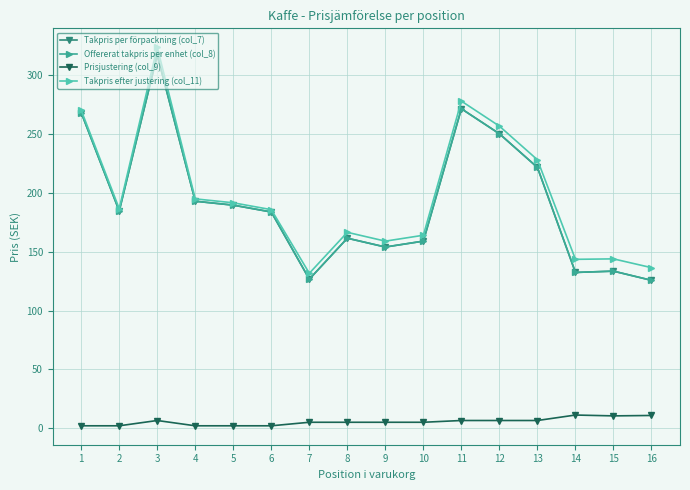

Is this an area chart (filled region under the line)?

No